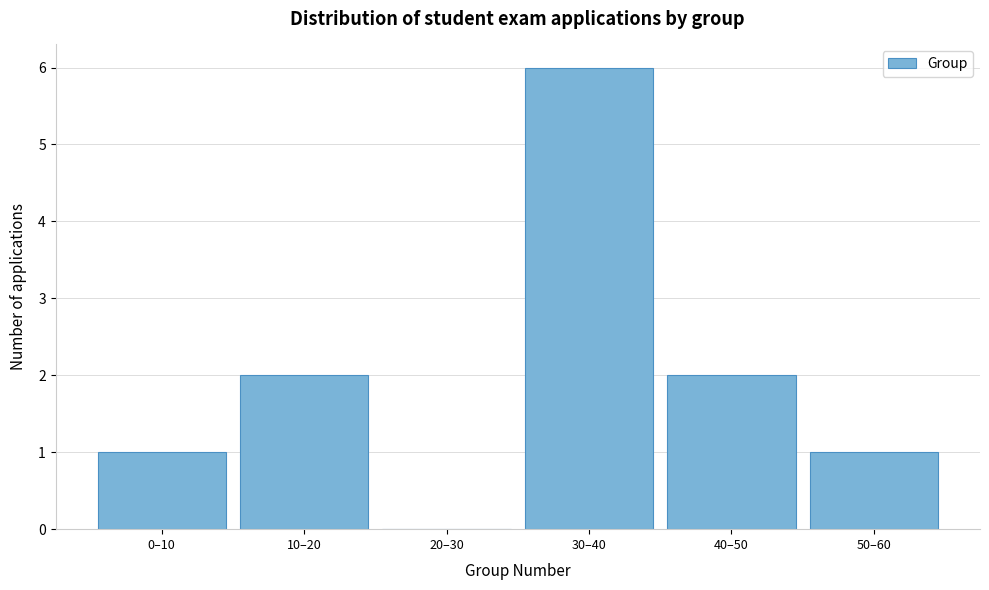

Reading left to right, what are all the values shown in this chart?

0–10=1	10–20=2	20–30=0	30–40=6	40–50=2	50–60=1